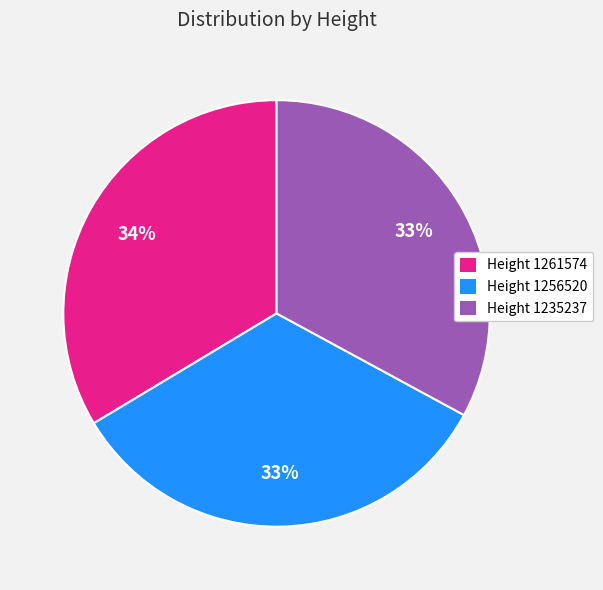

Between Height 1235237 and Height 1261574, which is larger?

Height 1261574